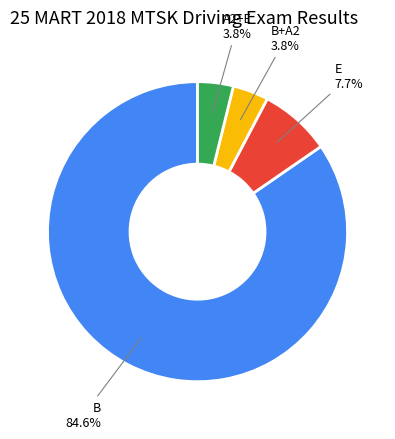

Does any single category account for the majority?

Yes